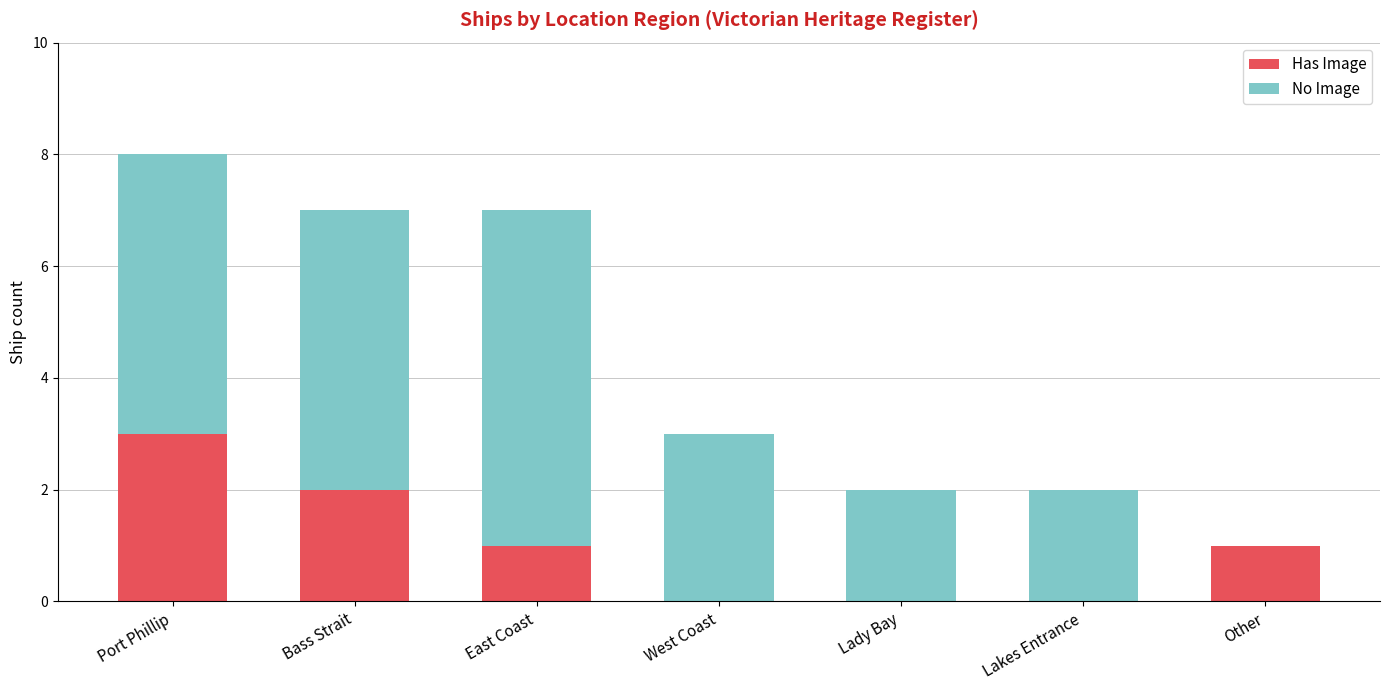

True or false: Has Image has a value of 1 at Lady Bay.

False